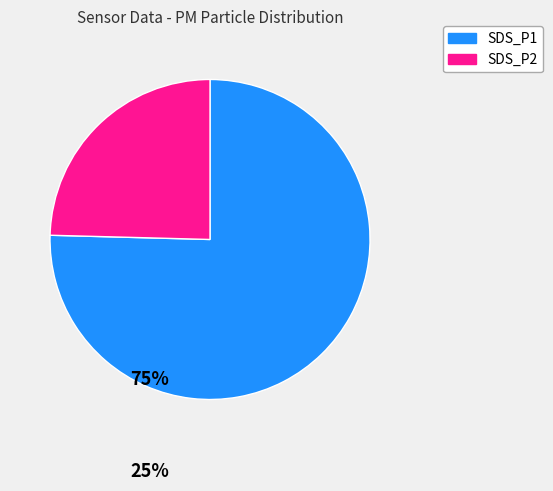

Does SDS_P2 represent more than half of the total?

No